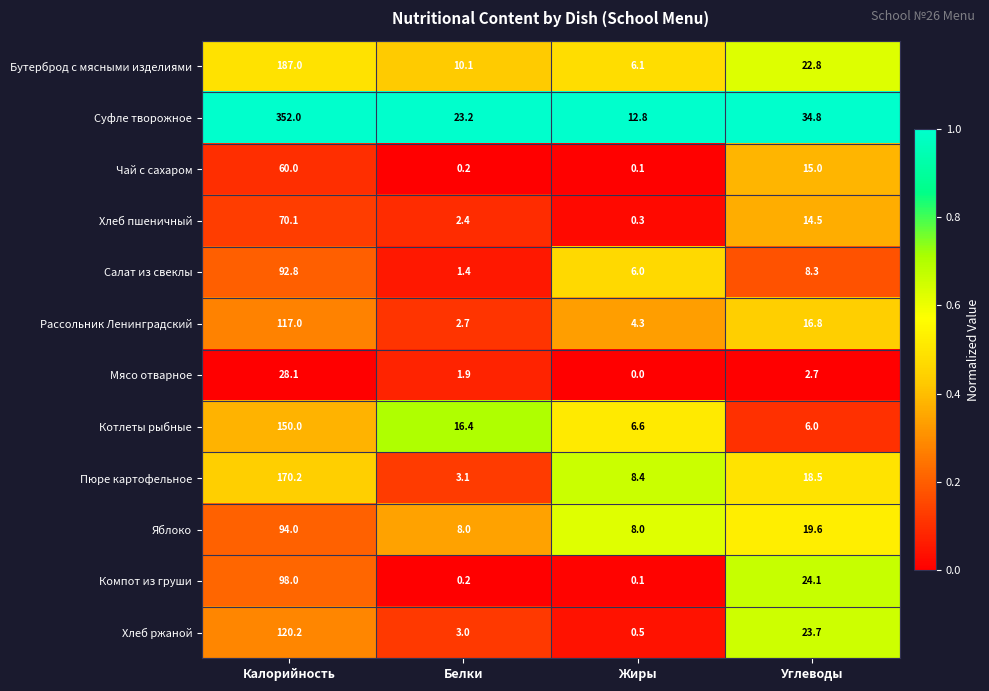

True or false: Хлеб пшеничный has a value of 3.4 at Белки.

False